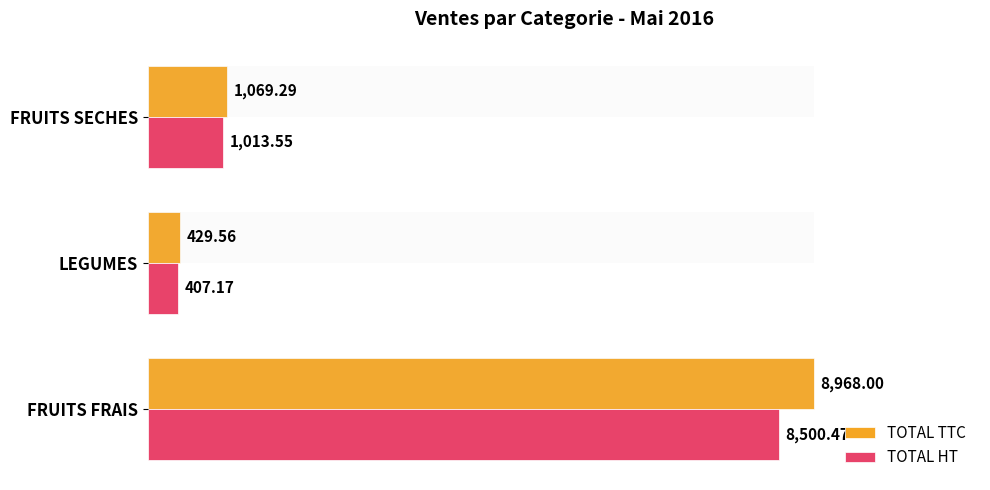

Where is TOTAL TTC nearest to the value 4698?

FRUITS SECHES